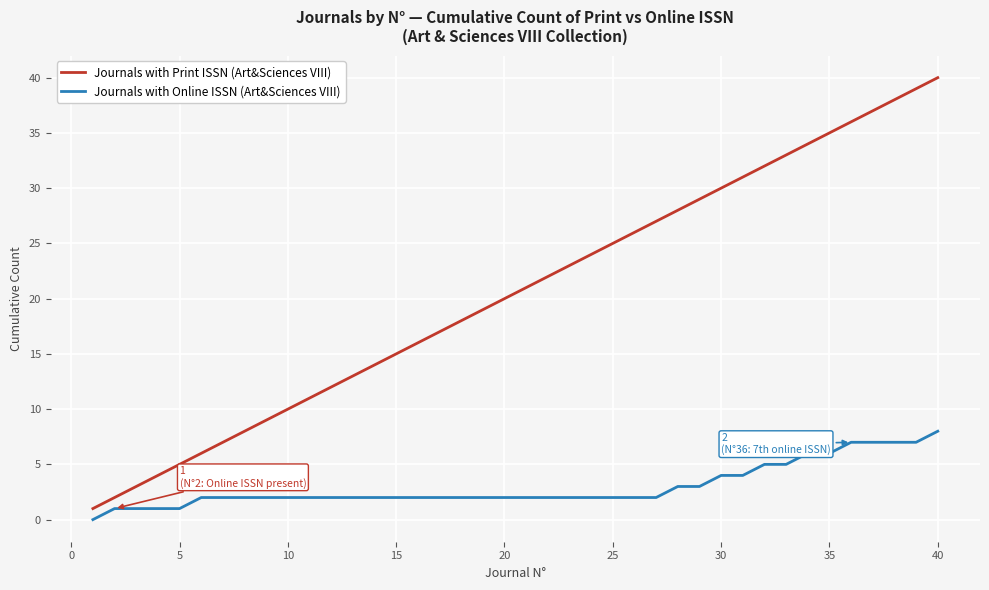

Reading left to right, extract all data points from this chart.

Journals with Print ISSN (Art&Sciences VIII): 1	2	3	4	5	6	7	8	9	10	11	12	13	14	15	16	17	18	19	20	21	22	23	24	25	26	27	28	29	30	31	32	33	34	35	36	37	38	39	40
Journals with Online ISSN (Art&Sciences VIII): 0	1	1	1	1	2	2	2	2	2	2	2	2	2	2	2	2	2	2	2	2	2	2	2	2	2	2	3	3	4	4	5	5	6	6	7	7	7	7	8